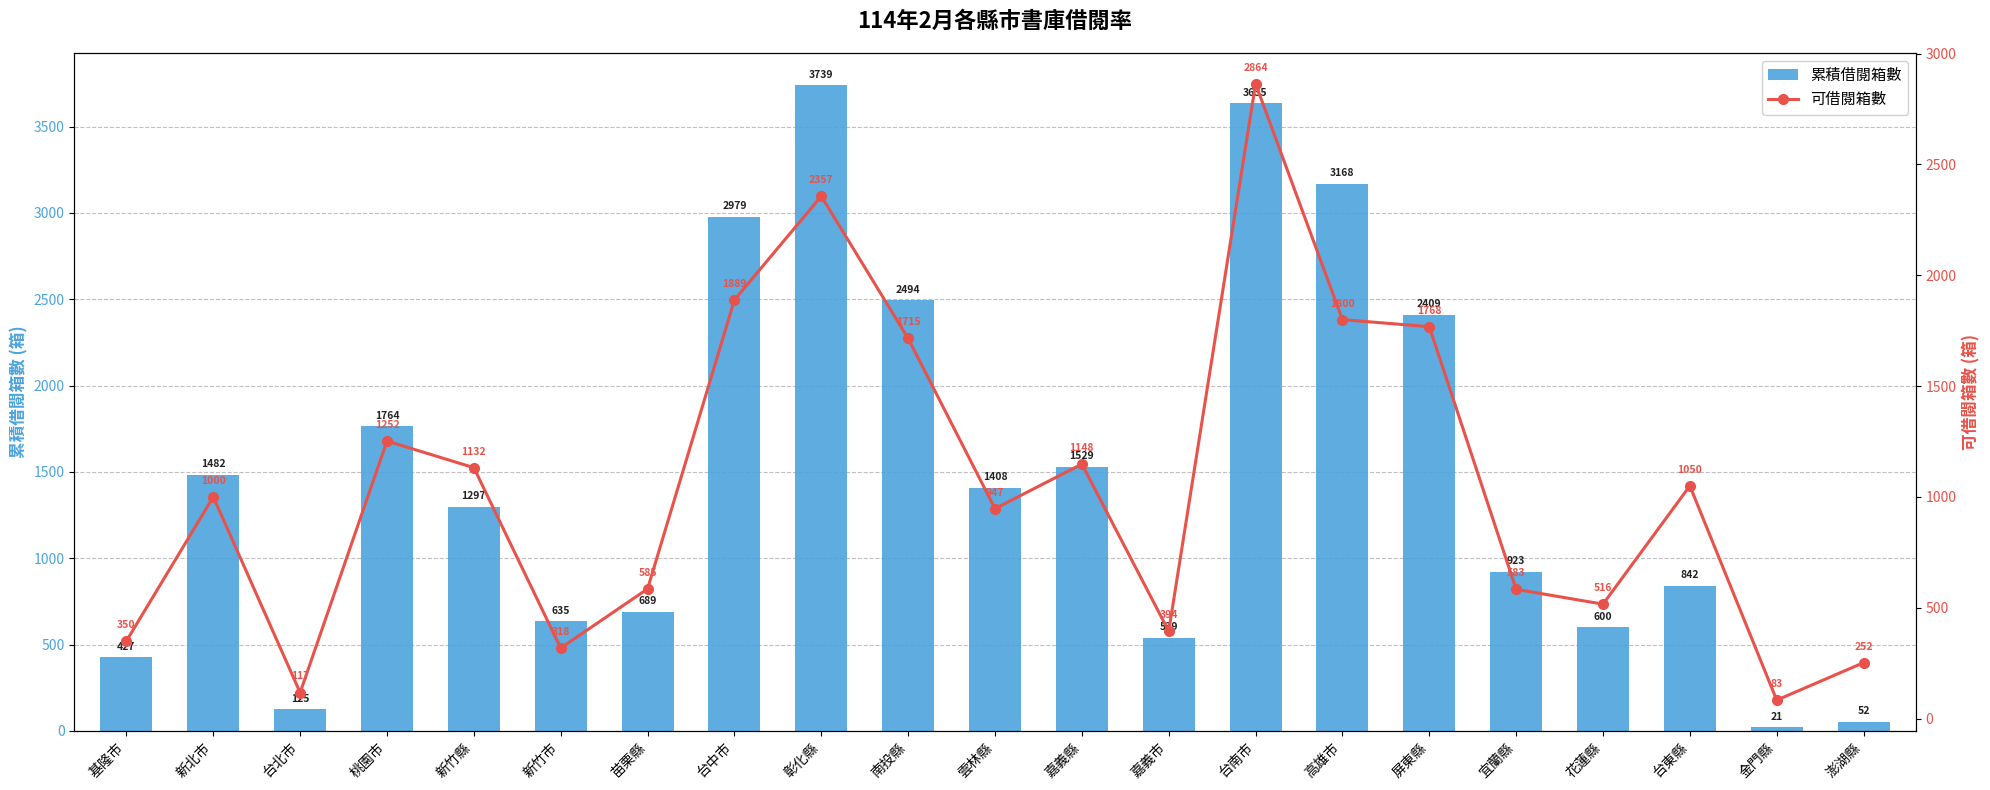

Reading left to right, what are all the values shown in this chart?

累積借閱箱數: 基隆市=427	新北市=1482	台北市=125	桃園市=1764	新竹縣=1297	新竹市=635	苗栗縣=689	台中市=2979	彰化縣=3739	南投縣=2494	雲林縣=1408	嘉義縣=1529	嘉義市=539	台南市=3635	高雄市=3168	屏東縣=2409	宜蘭縣=923	花蓮縣=600	台東縣=842	金門縣=21	澎湖縣=52
可借閱箱數: 基隆市=350	新北市=1000	台北市=117	桃園市=1252	新竹縣=1132	新竹市=318	苗栗縣=585	台中市=1889	彰化縣=2357	南投縣=1715	雲林縣=947	嘉義縣=1148	嘉義市=394	台南市=2864	高雄市=1800	屏東縣=1768	宜蘭縣=583	花蓮縣=516	台東縣=1050	金門縣=83	澎湖縣=252